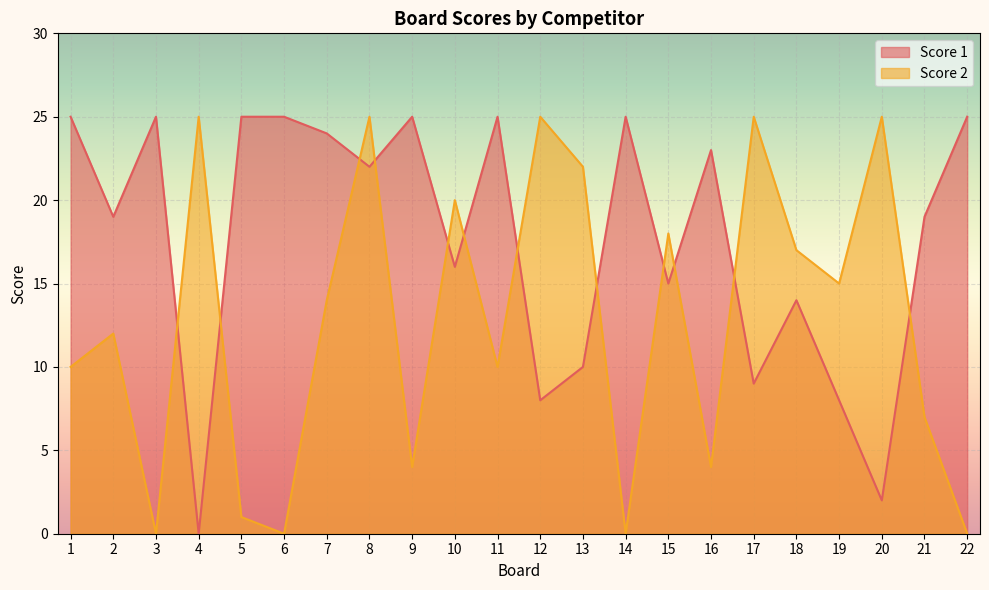

What is the greatest value displayed?

25